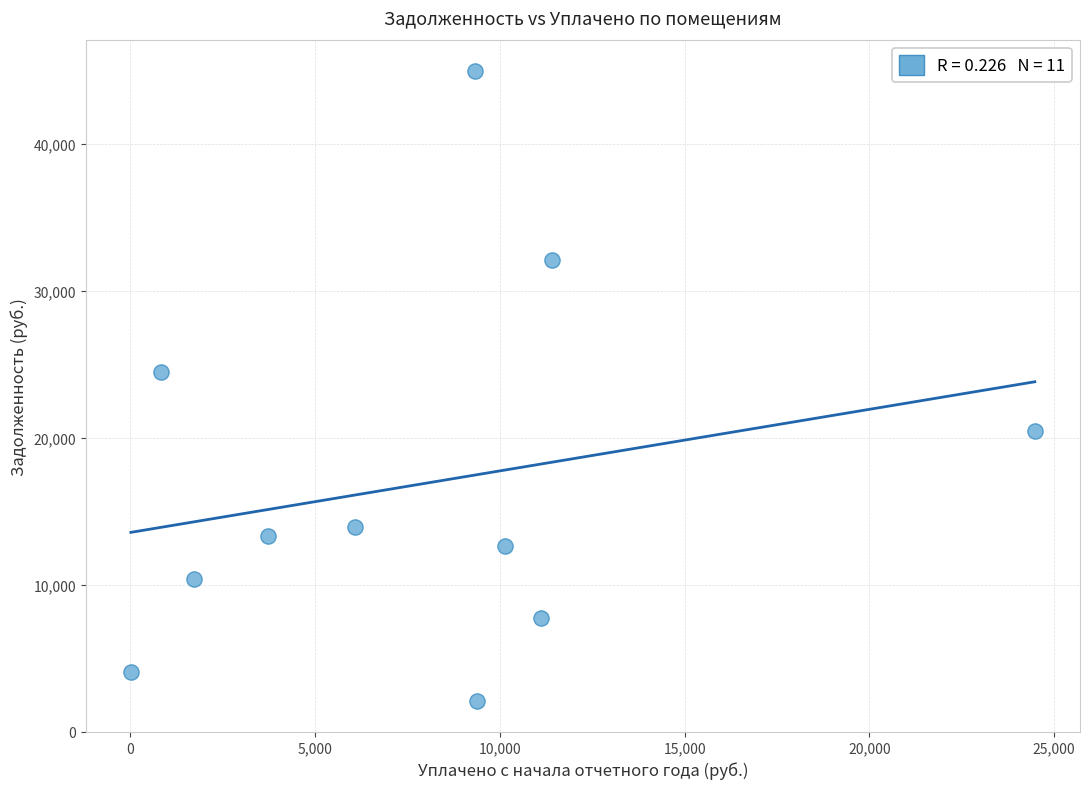

What is the average Y value?

16924.3